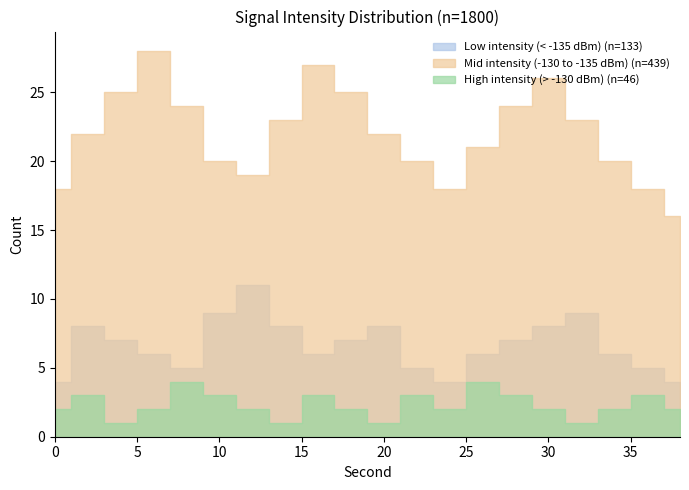

Reading left to right, extract all data points from this chart.

Low intensity (< -135 dBm): 4	8	7	6	5	9	11	8	6	7	8	5	4	6	7	8	9	6	5	4
Mid intensity (-130 to -135 dBm): 18	22	25	28	24	20	19	23	27	25	22	20	18	21	24	26	23	20	18	16
High intensity (> -130 dBm): 2	3	1	2	4	3	2	1	3	2	1	3	2	4	3	2	1	2	3	2